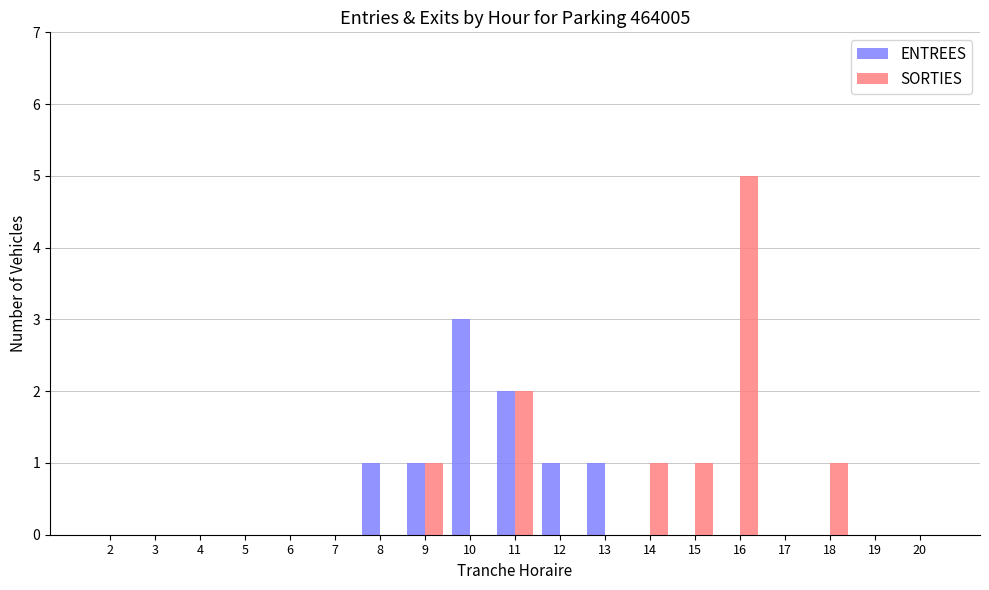

Reading left to right, extract all data points from this chart.

ENTREES: 0	0	0	0	0	0	1	1	3	2	1	1	0	0	0	0	0	0	0
SORTIES: 0	0	0	0	0	0	0	1	0	2	0	0	1	1	5	0	1	0	0